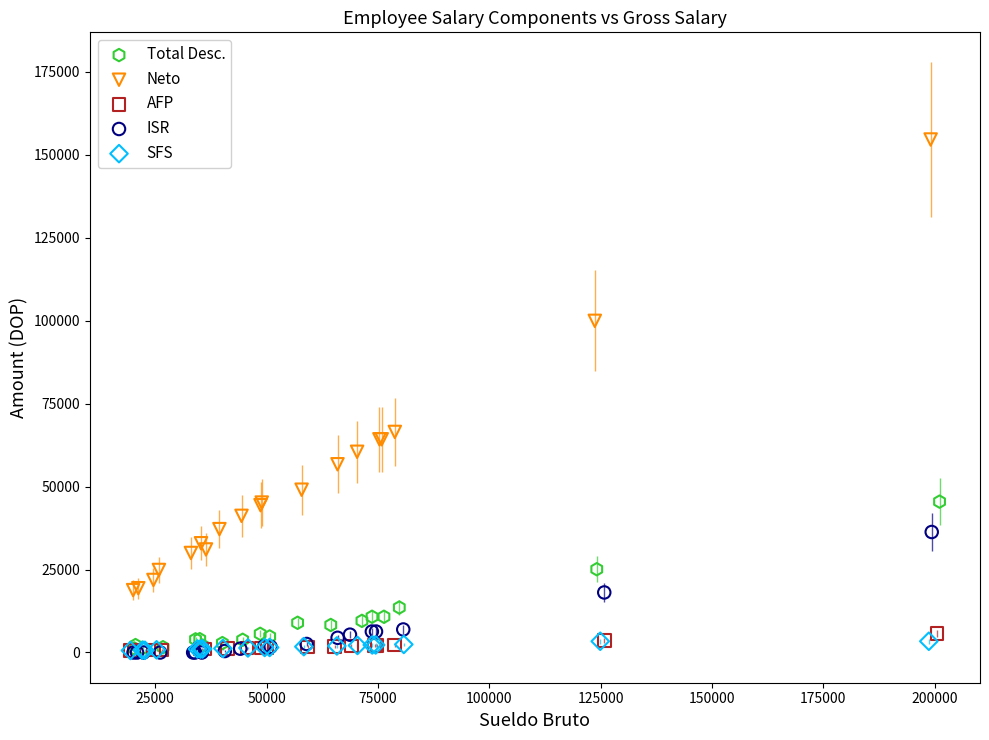

Which series has the largest Y range (max minus min)?

Neto